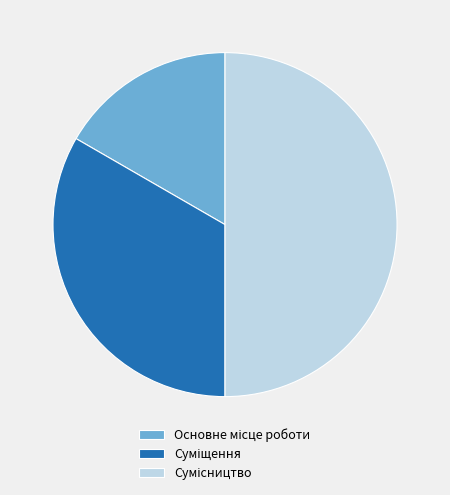

How many segments does this pie chart have?

3